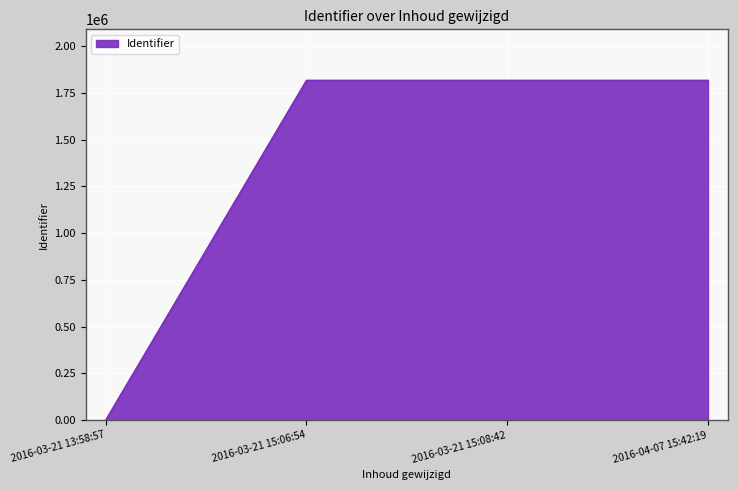

How many positive values are there?

3